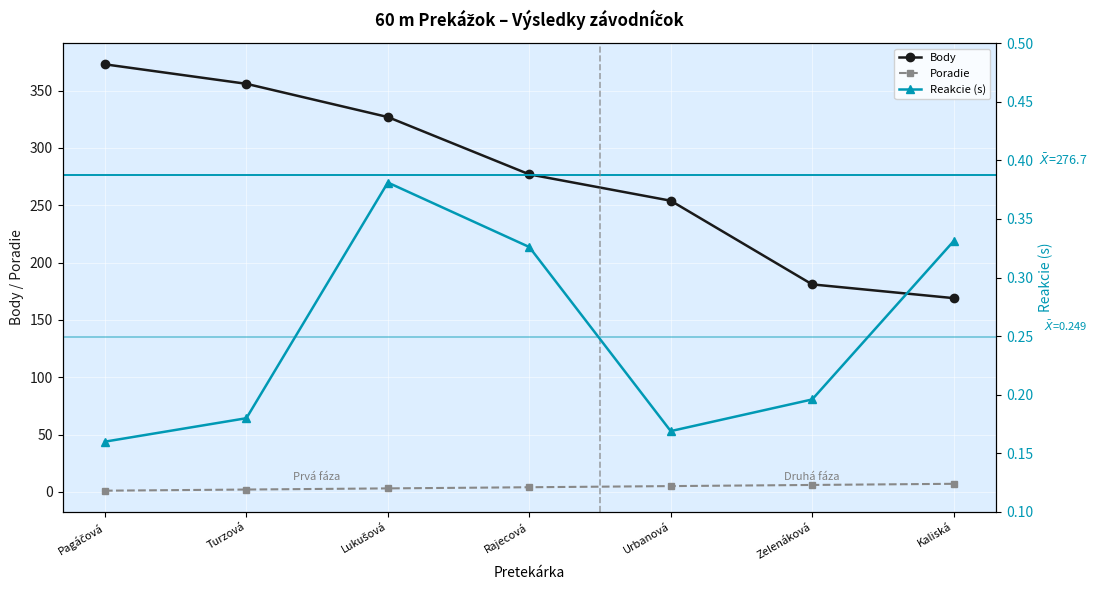

Is the value of Poradie at Lukušová greater than the value of Reakcie (s) at Zelenáková?

Yes